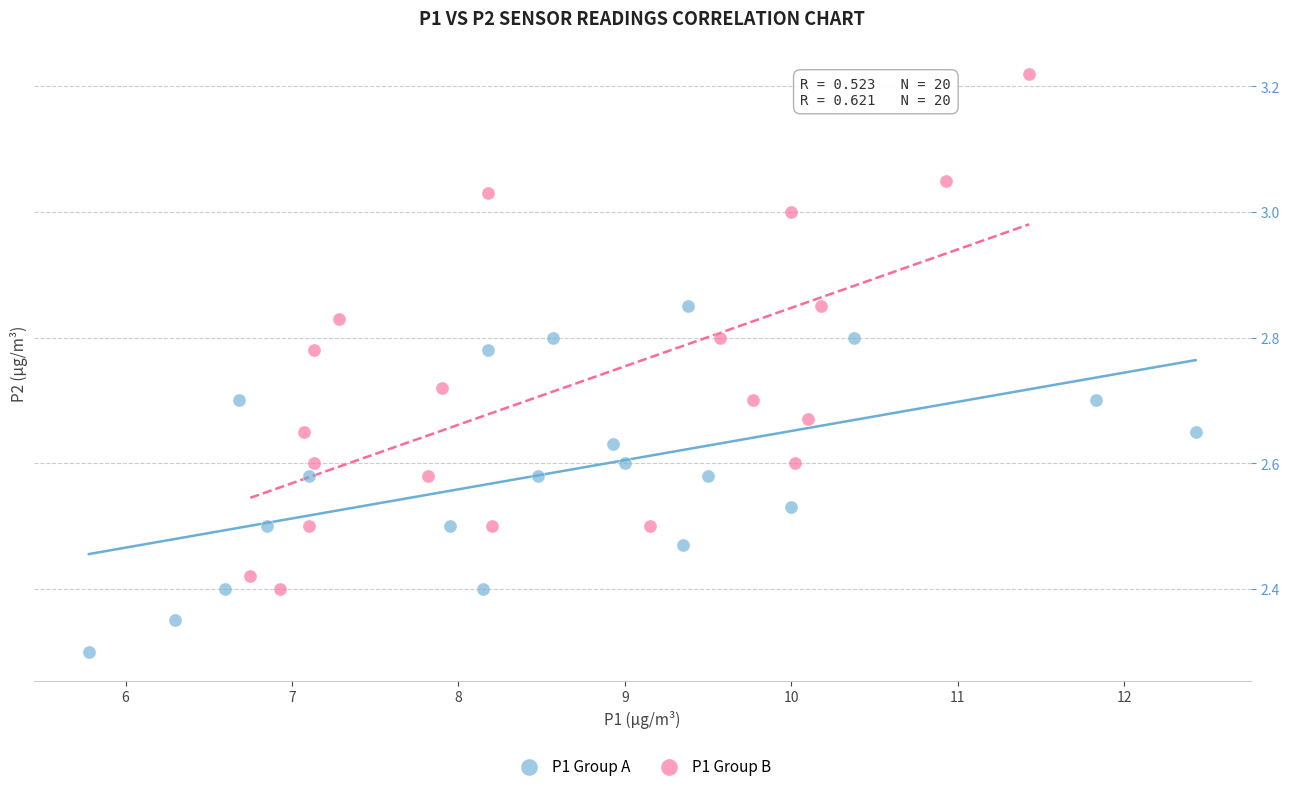

Which series reaches the maximum Y coordinate?

P1 Group B